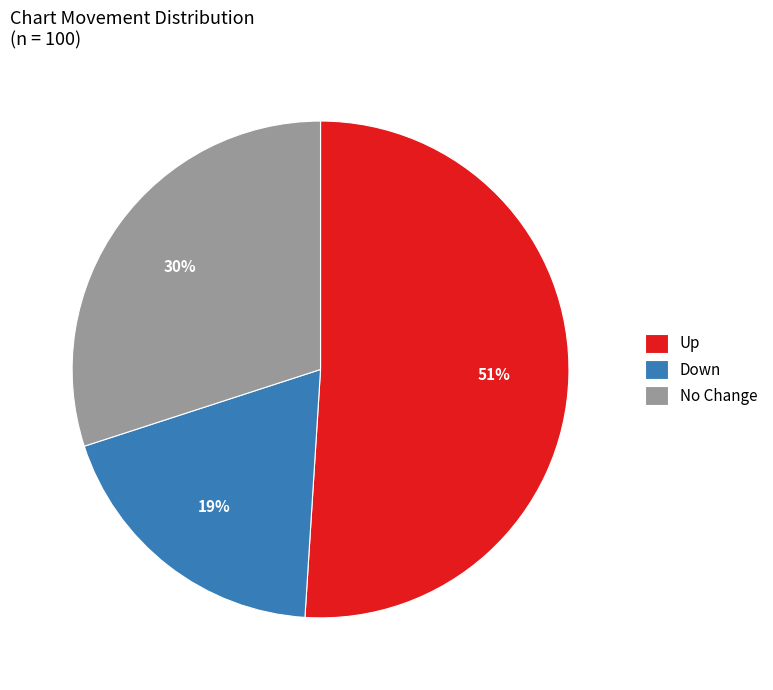

Does any single category account for the majority?

Yes